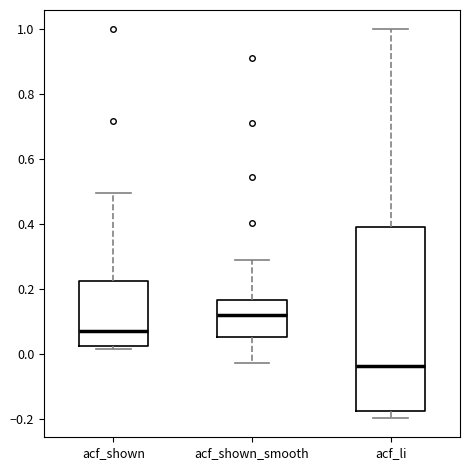

Where is the upper edge of the box for acf_shown_smooth on the y-axis? The values are not printed on the chart, so give them approximately, as read against the axis.

0.16